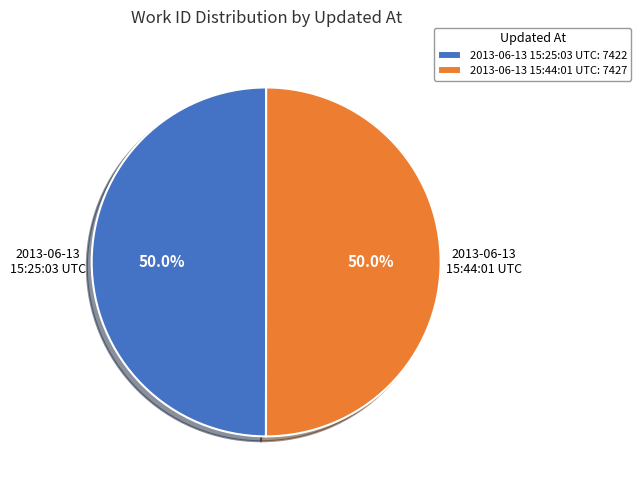

Combined, do 2013-06-13 15:44:01 UTC and 2013-06-13 15:25:03 UTC account for over 50%?

Yes